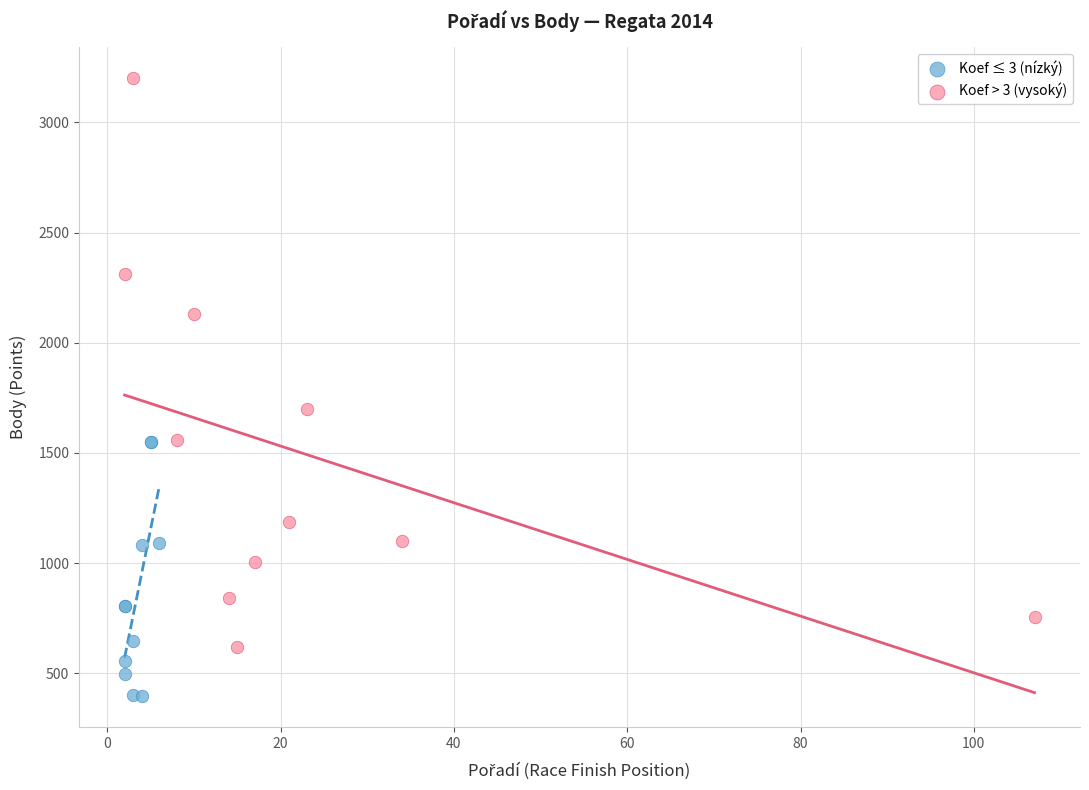

Which series has the largest Y range (max minus min)?

Koef > 3 (vysoký)